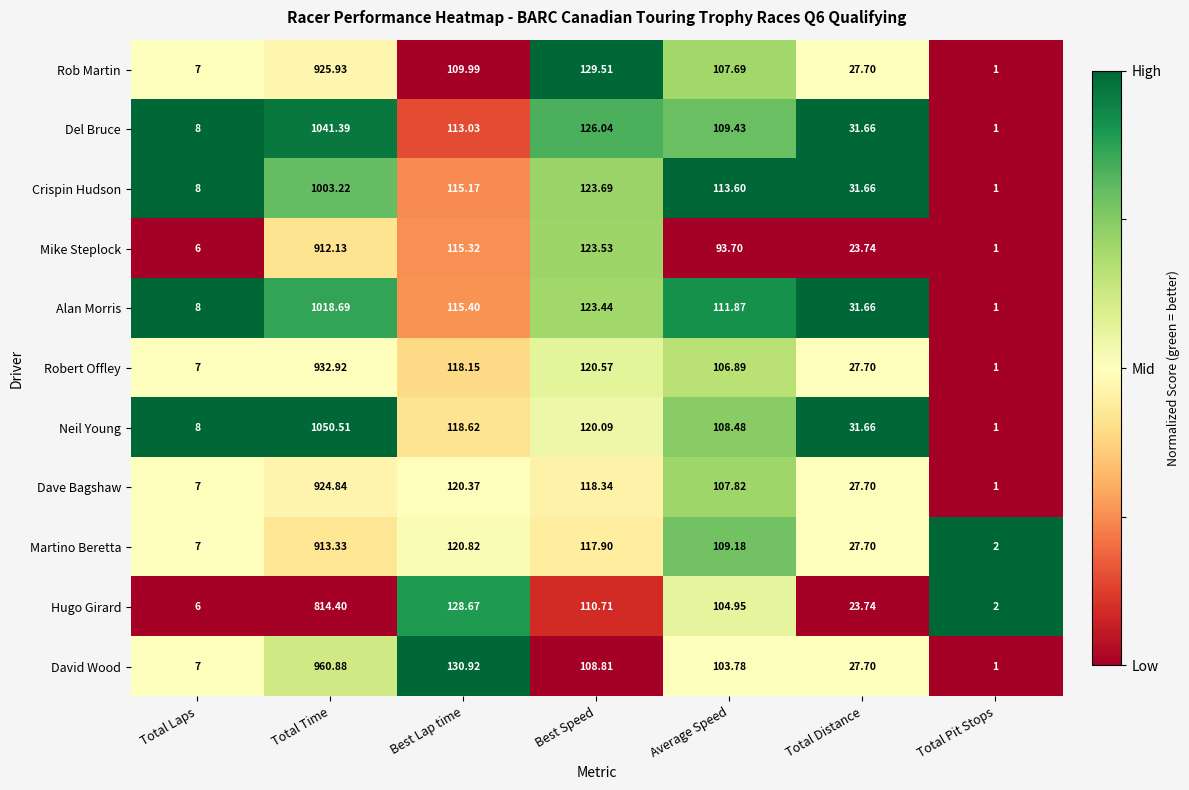

Which series has the largest range (max minus min)?

Neil Young